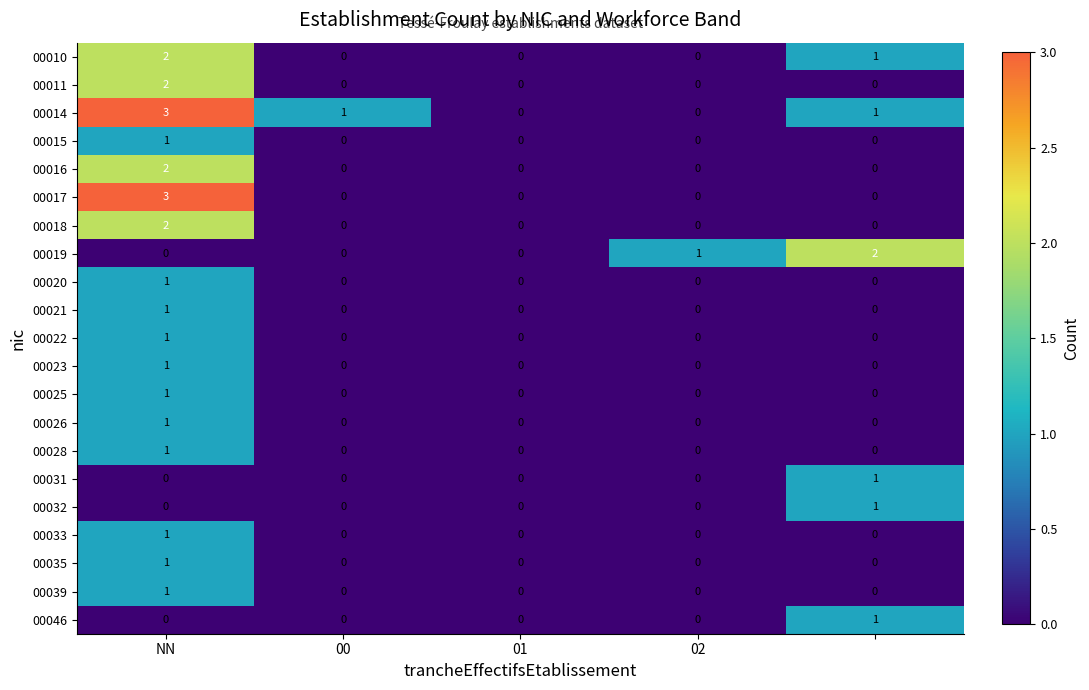

Which series has the largest total across all categories?

00014